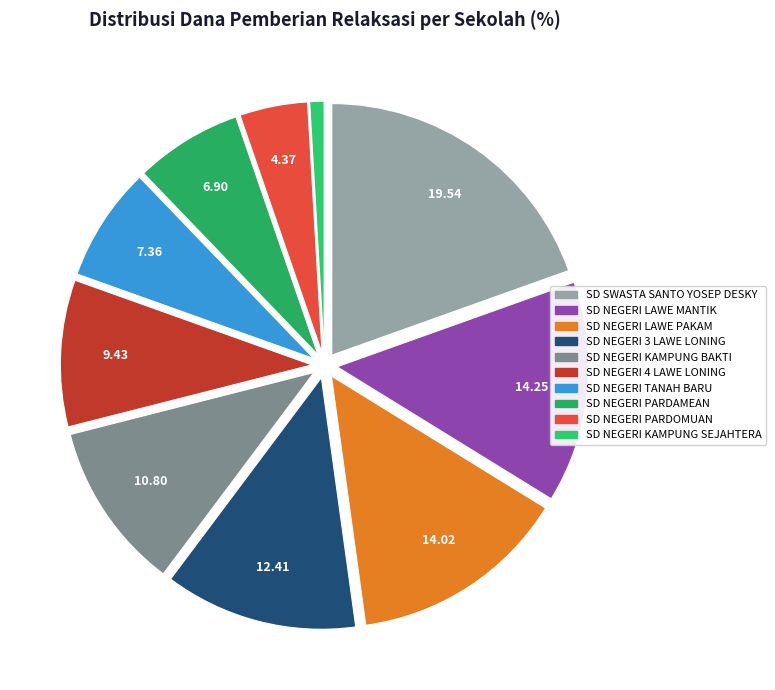

Do SD NEGERI LAWE MANTIK and SD NEGERI 3 LAWE LONING together represent more than half of the pie?

No